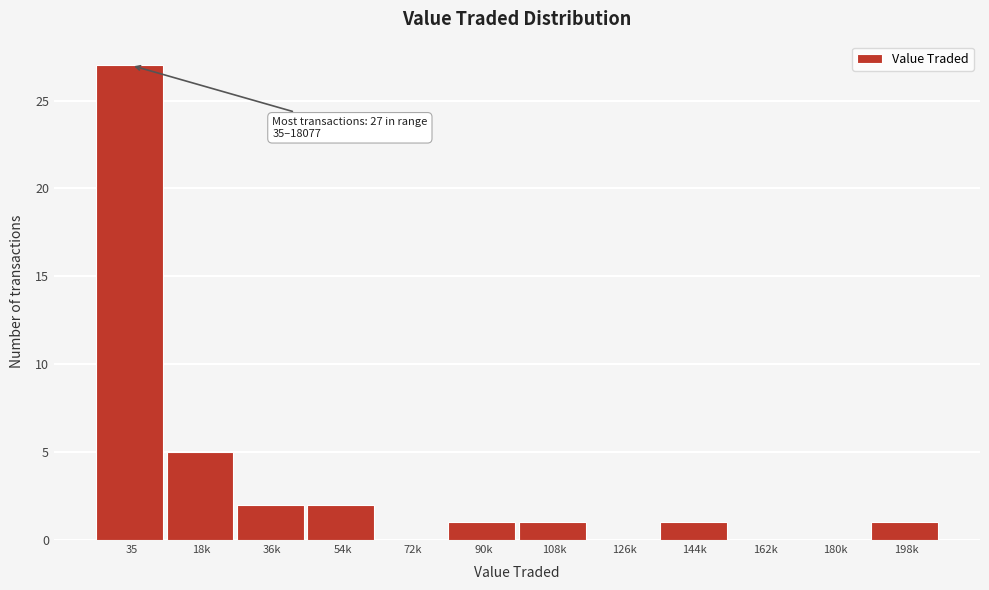

Reading left to right, extract all data points from this chart.

35=27	18k=5	36k=2	54k=2	72k=0	90k=1	108k=1	126k=0	144k=1	162k=0	180k=0	198k=1